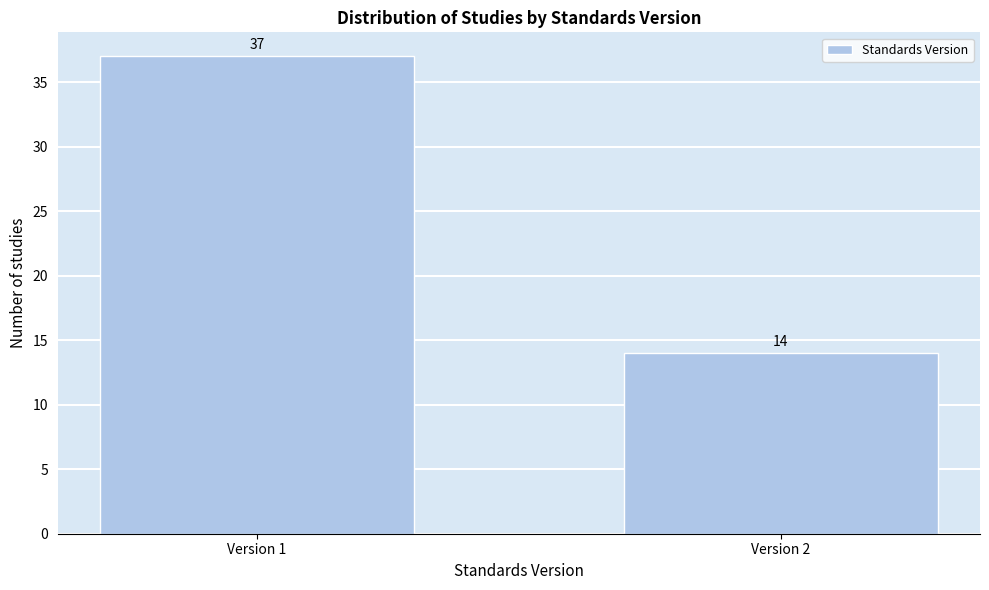

Reading left to right, what are all the values shown in this chart?

Version 1=37	Version 2=14